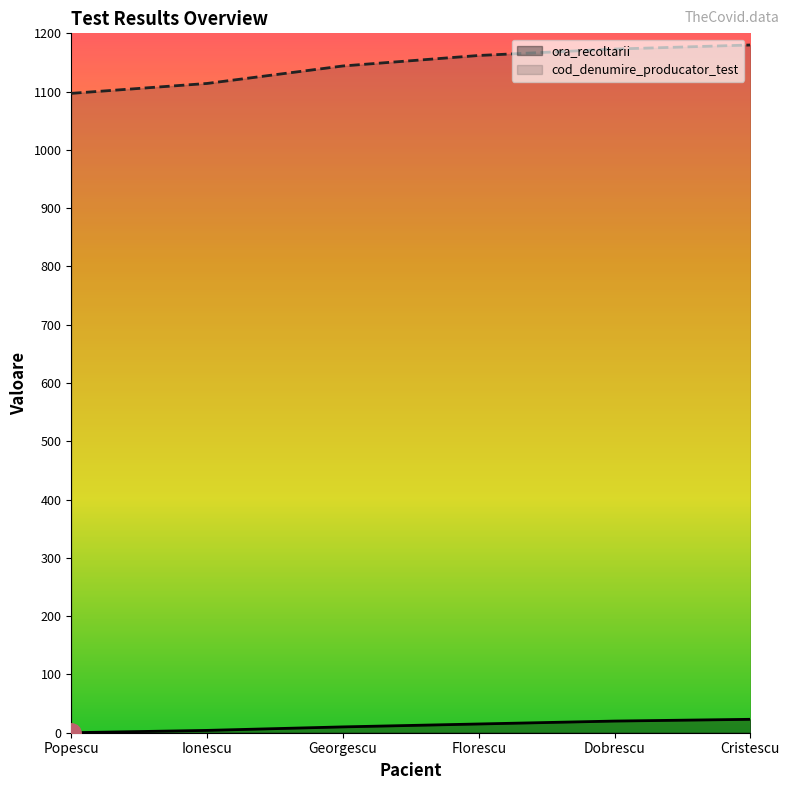

How many data points in ora_recoltarii are less than 15?

3